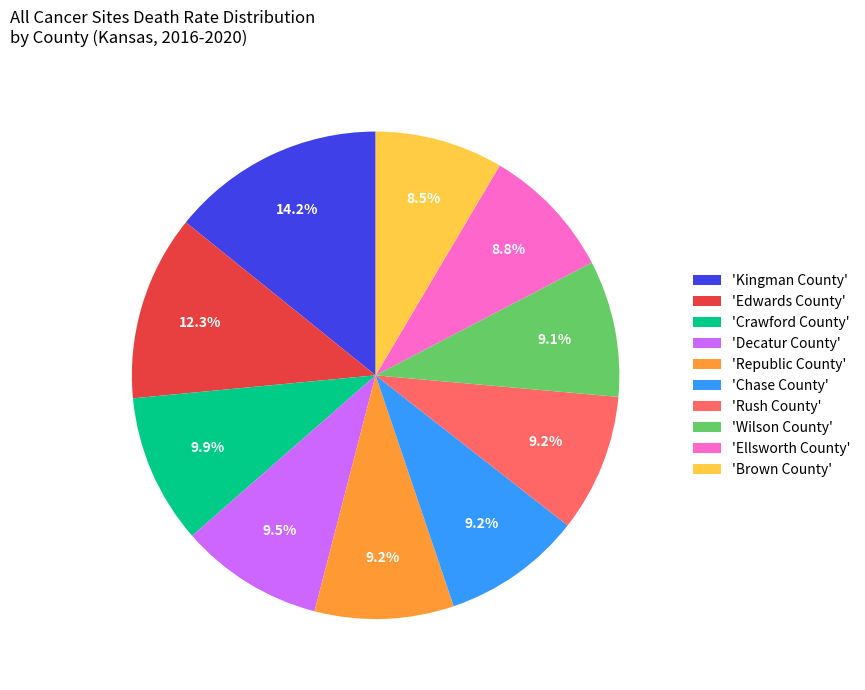

Does any single category account for the majority?

No